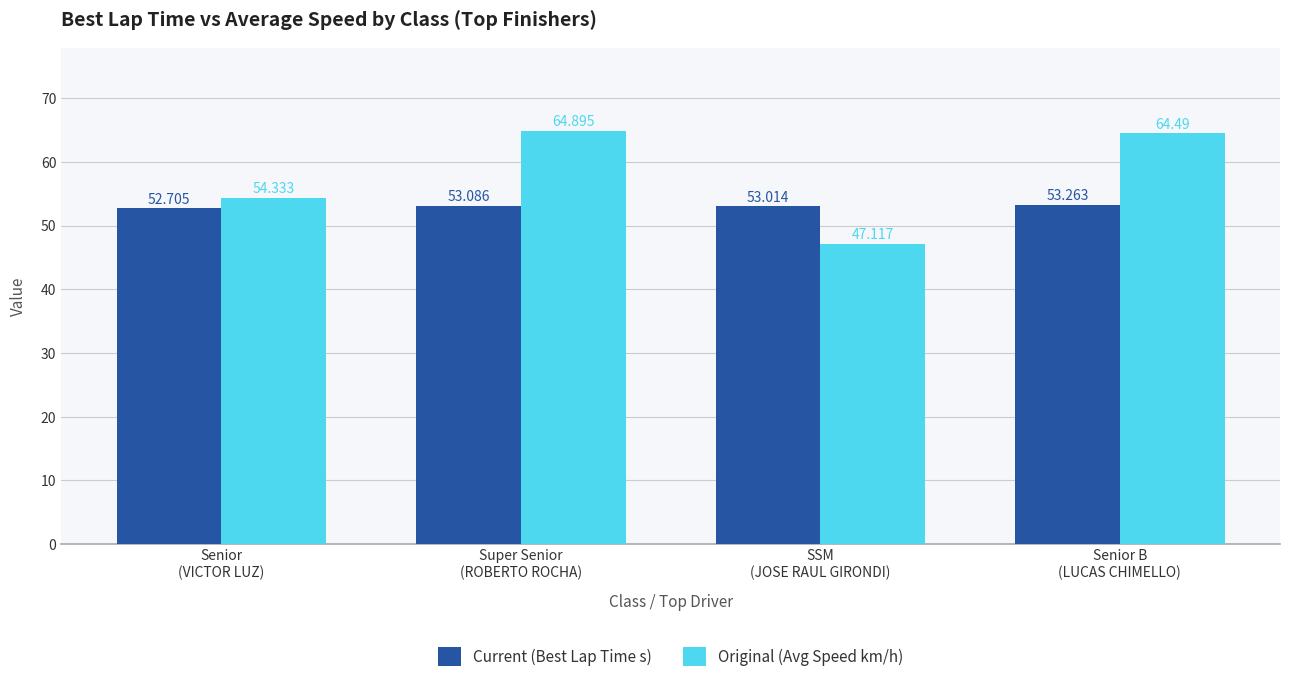

What is the difference between the Original (Avg Speed km/h) values at Senior B
(LUCAS CHIMELLO) and Senior
(VICTOR LUZ)?

10.2